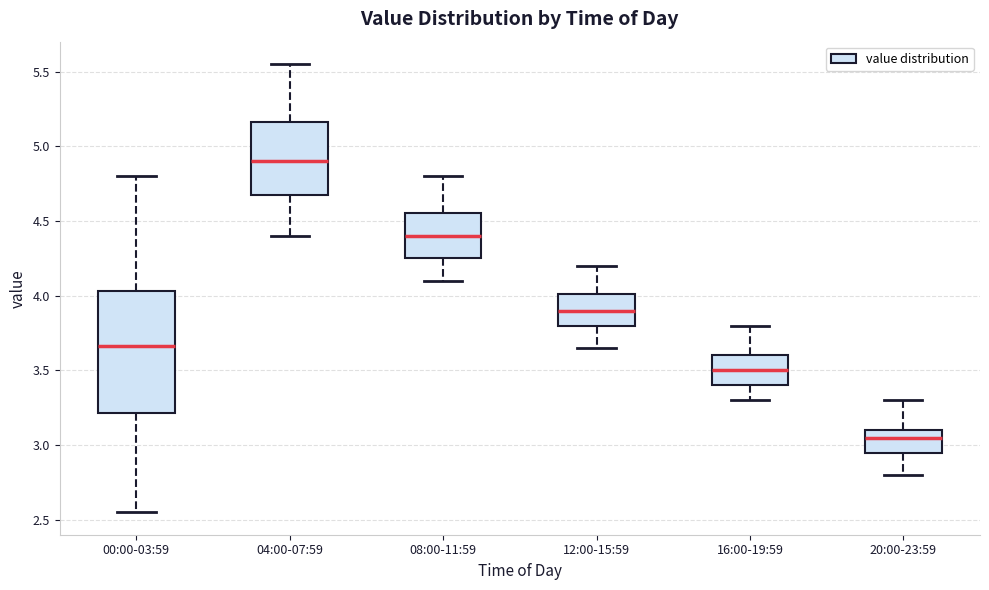

Which box has the lowest median line?

20:00-23:59